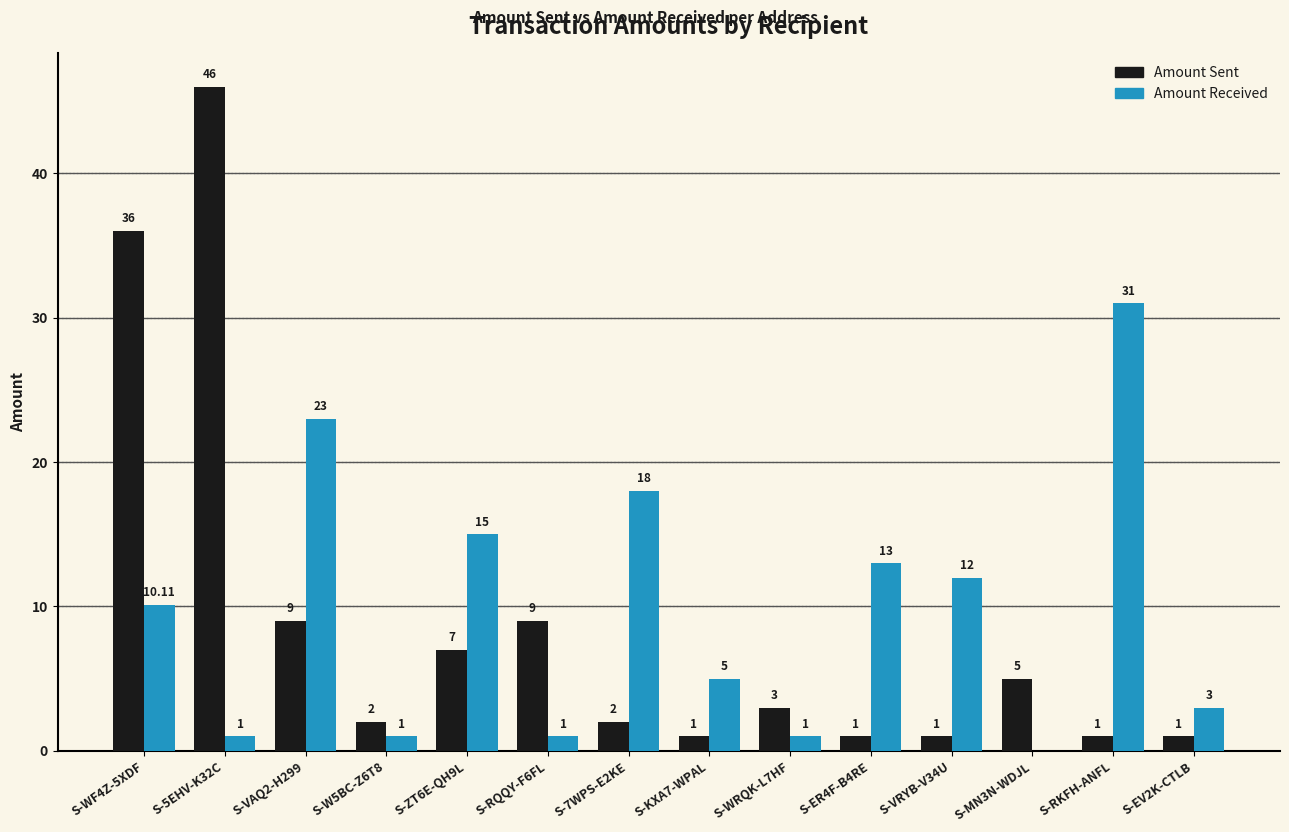

At which category is the sum across all series the highest?

S-5EHV-K32C